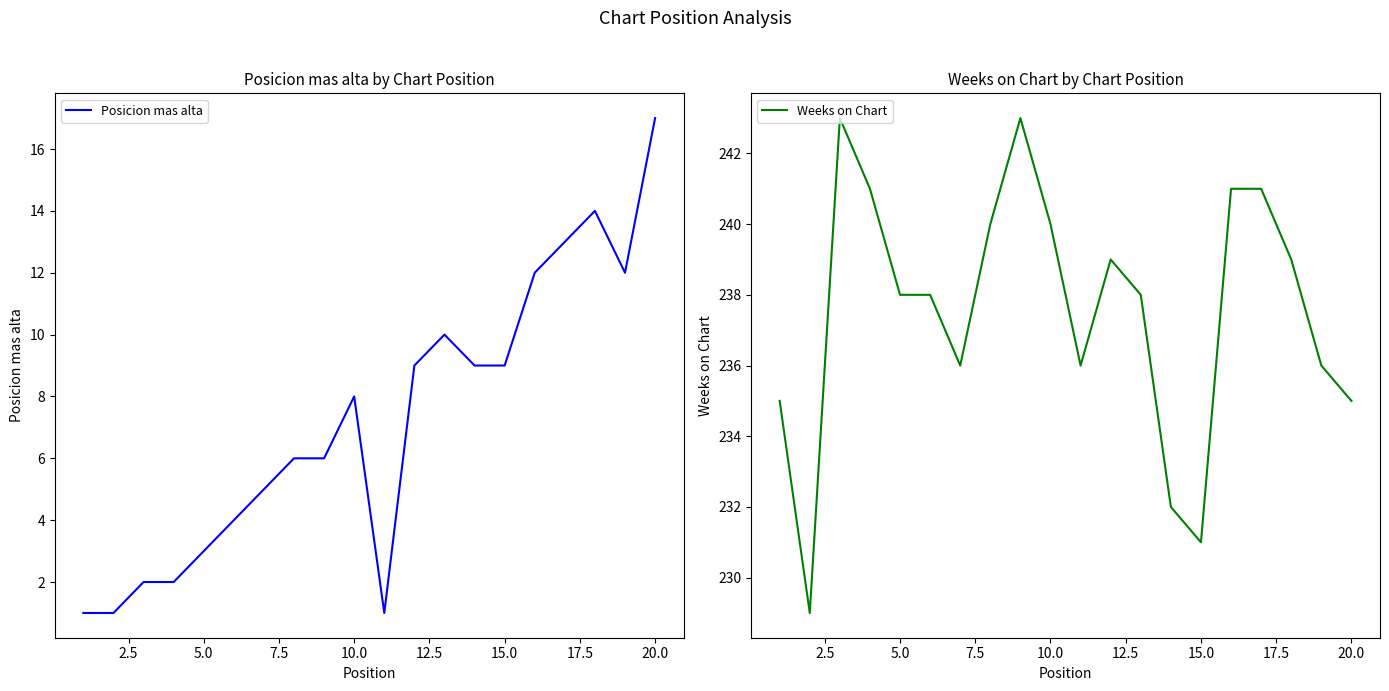

The Posicion mas alta series shows 2 at 10.0. True or false?

False